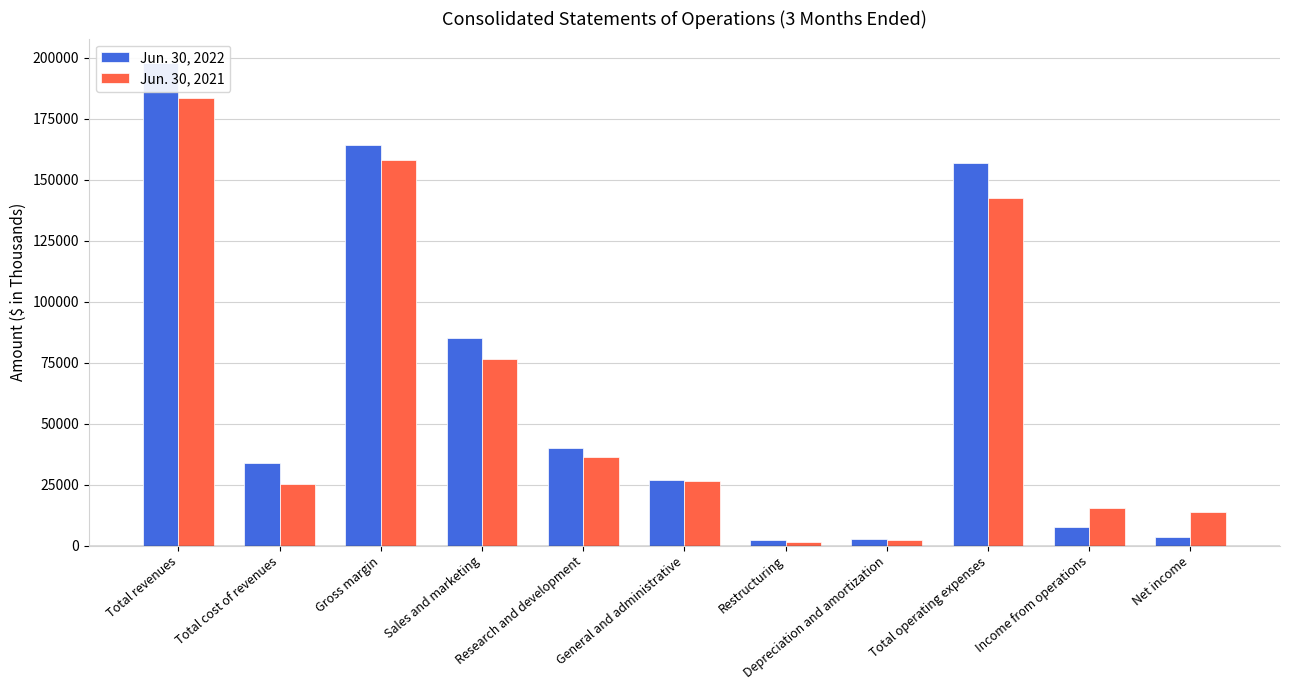

What is the maximum value for Jun. 30, 2021?

183421